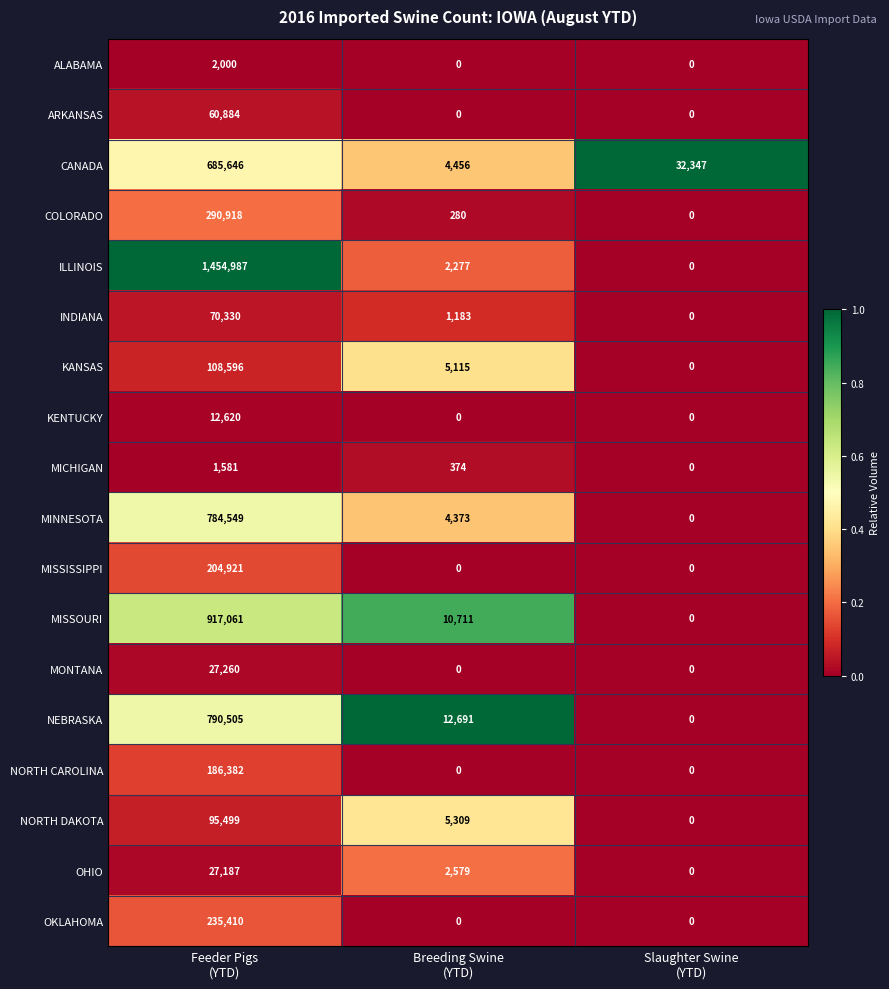

How many OKLAHOMA values are between 0 and 235410?

3